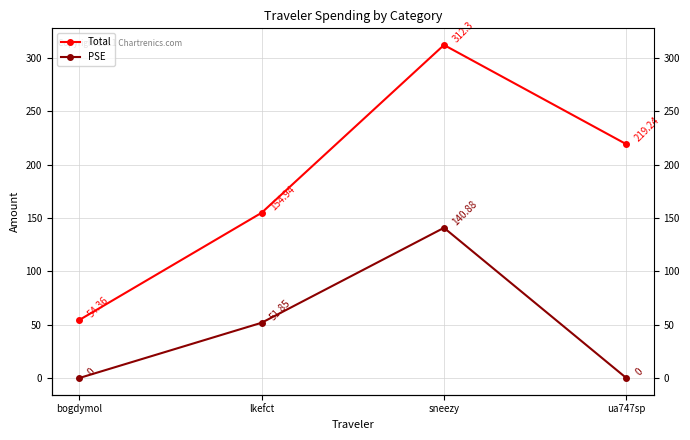

Reading left to right, what are all the values shown in this chart?

Total: 54.4	154.9	312.3	219.2
PSE: 0.0	51.9	140.9	0.0